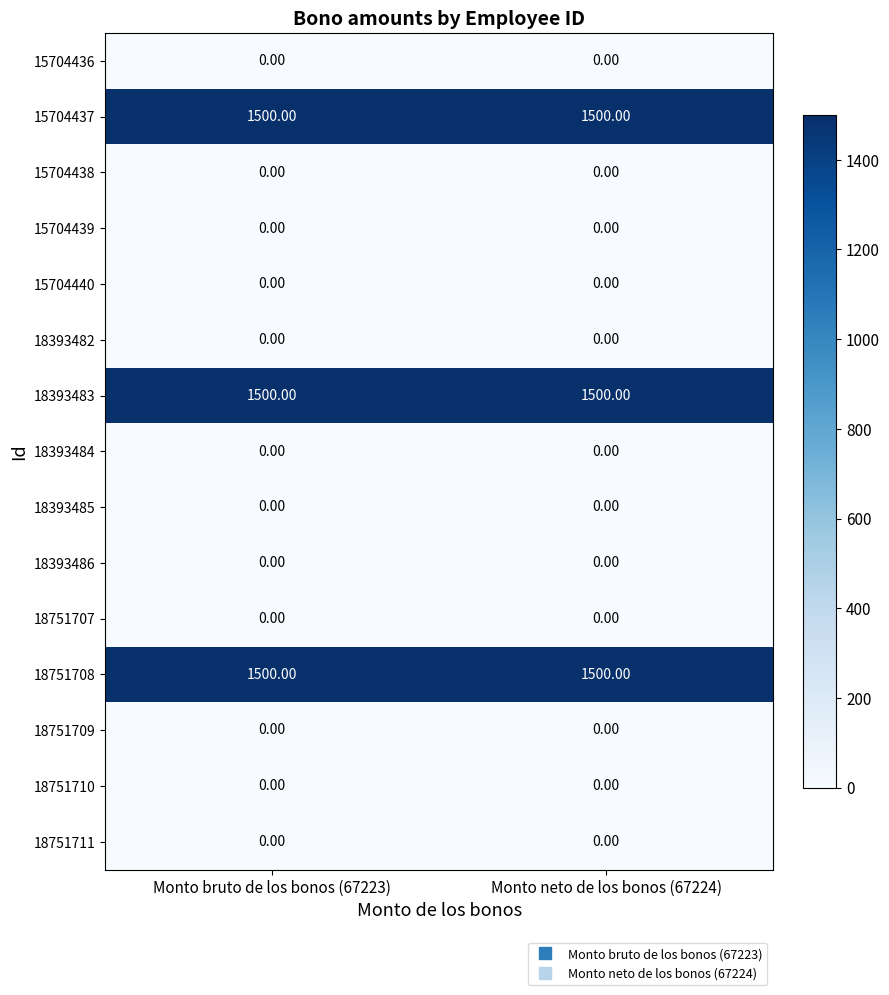

Is the value of 18393483 at Monto bruto de los bonos (67223) greater than the value of 18751711 at Monto neto de los bonos (67224)?

Yes